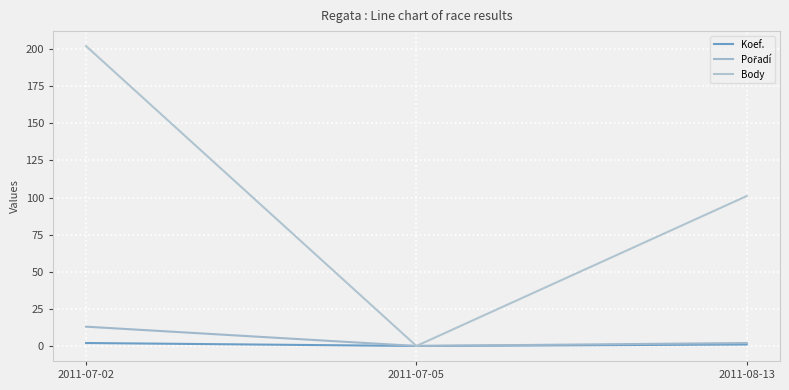

Which category has the highest value across all series?

2011-07-02